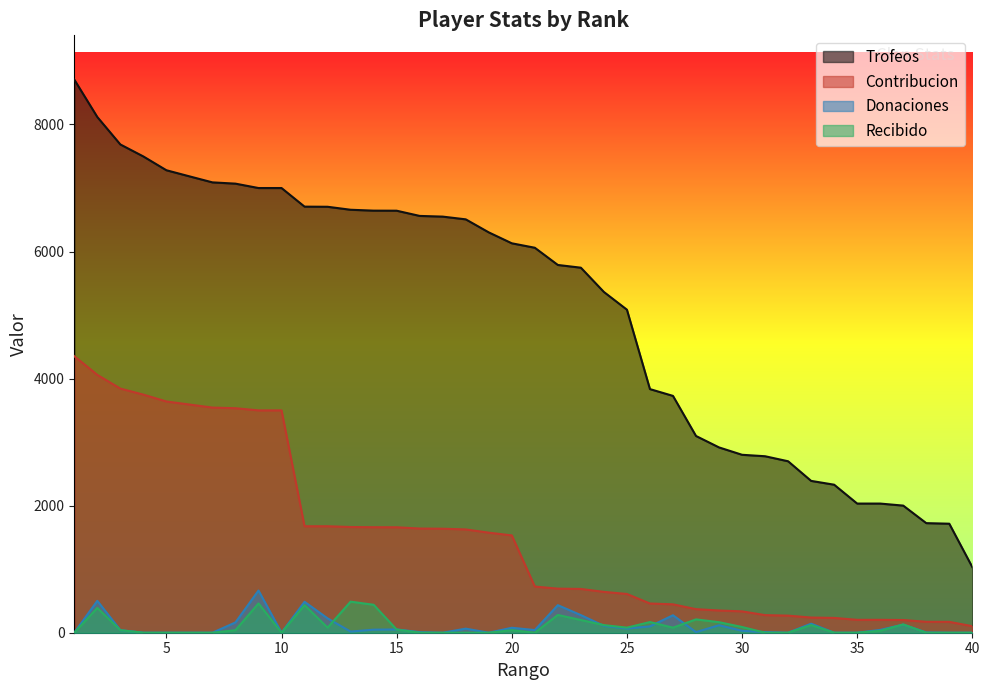

What is the difference between the second highest and minimum values in the Recibido series?

461